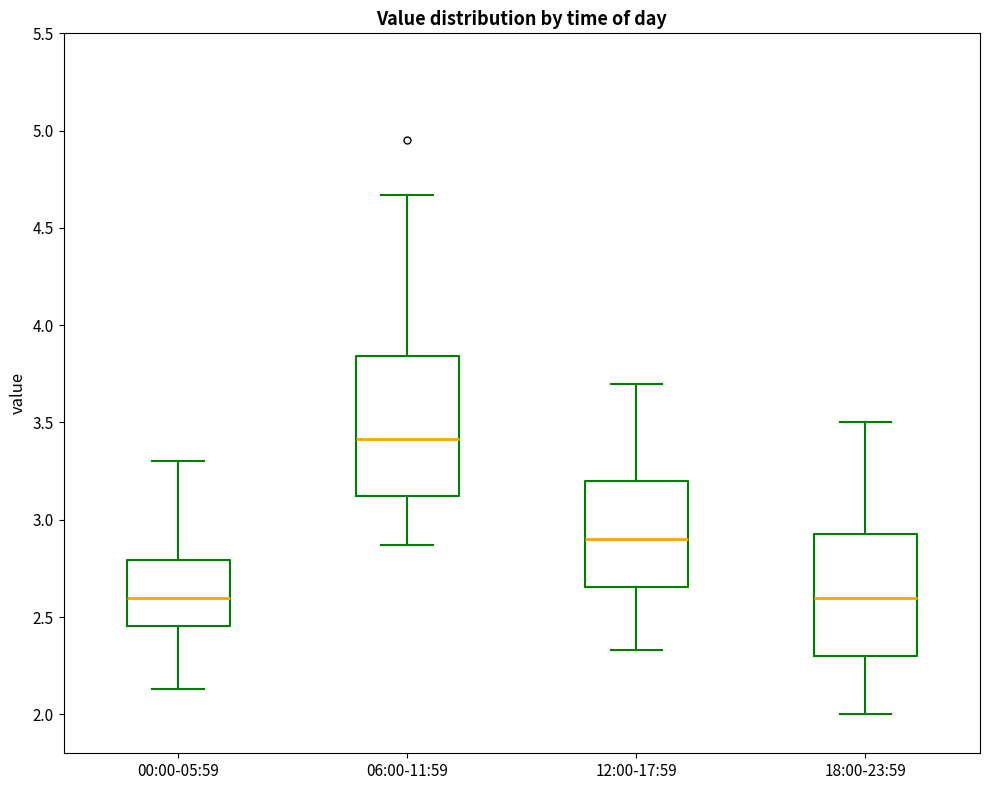

Reading left to right, transcribe this box plot: for each box, give where its median line is, the range the box spans, and where its two whiskers end, as read against the y-axis. The values are not printed on the chart, so give them approximately, as read against the axis.

00:00-05:59: median 2.60, box 2.45 to 2.80, whiskers 2.15 to 3.30
06:00-11:59: median 3.40, box 3.10 to 3.85, whiskers 2.85 to 4.65
12:00-17:59: median 2.90, box 2.65 to 3.20, whiskers 2.35 to 3.70
18:00-23:59: median 2.60, box 2.30 to 2.95, whiskers 2.00 to 3.50